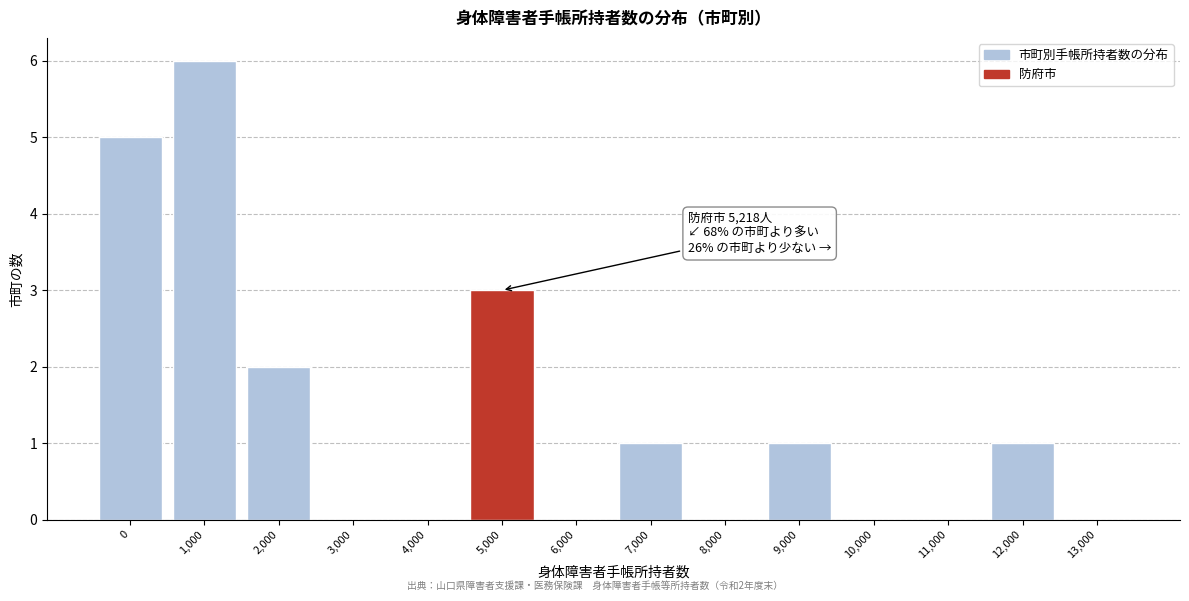

Reading left to right, list all the values displayed in this chart.

0=5	1,000=6	2,000=2	3,000=0	4,000=0	5,000=3	6,000=0	7,000=1	8,000=0	9,000=1	10,000=0	11,000=0	12,000=1	13,000=0